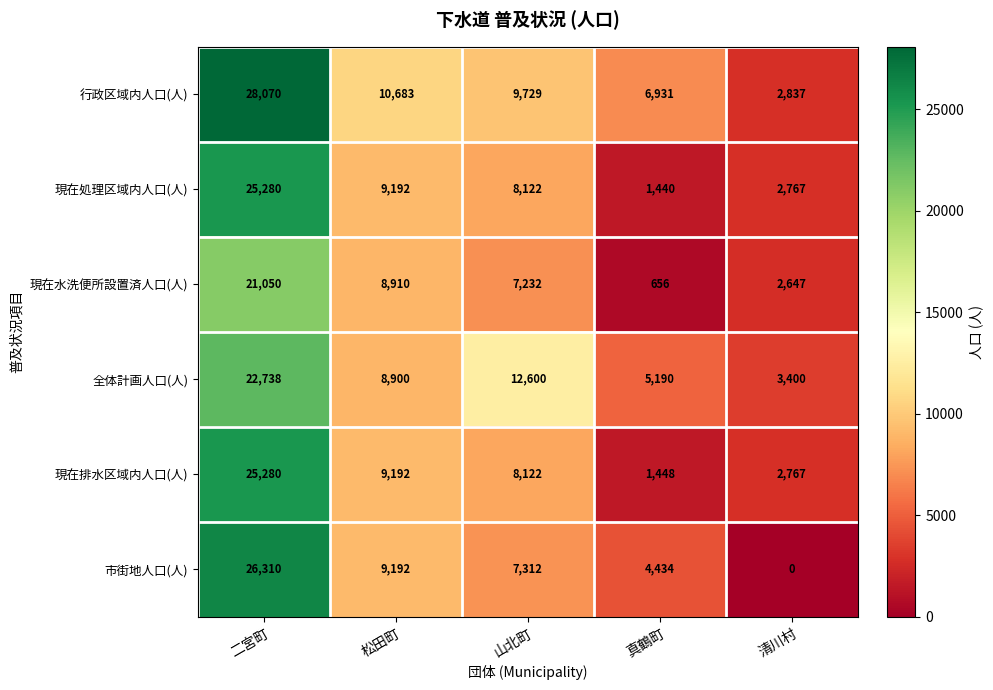

True or false: 現在排水区域内人口(人) has a value of 9585 at 二宮町.

False